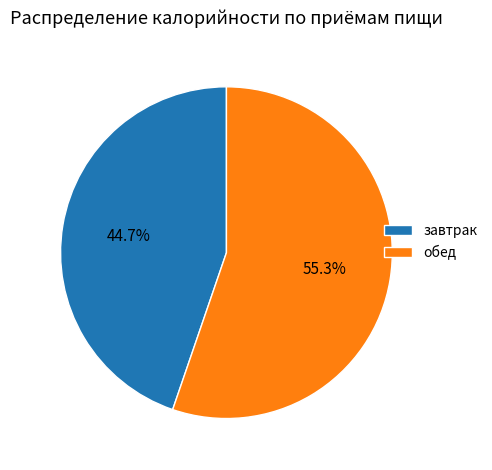

To the nearest percent, what is the combined percentage of завтрак and обед?

100%